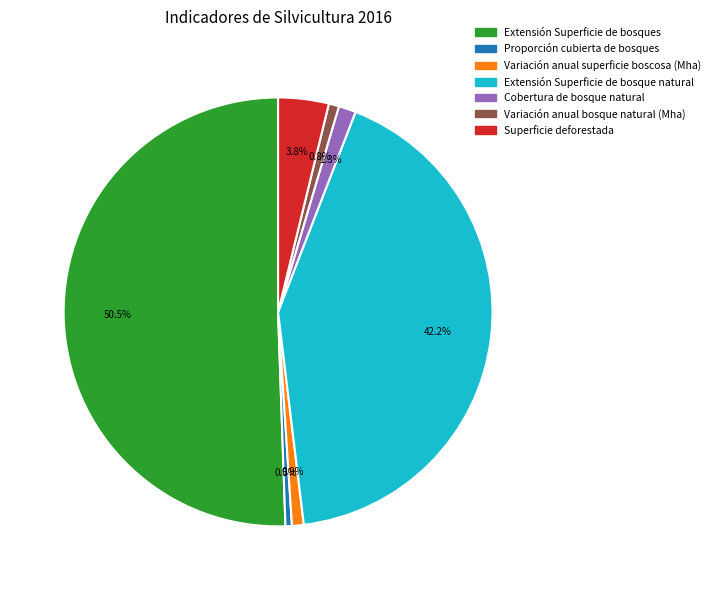

Do Extensión Superficie de bosques and Proporción cubierta de bosques together represent more than half of the pie?

Yes